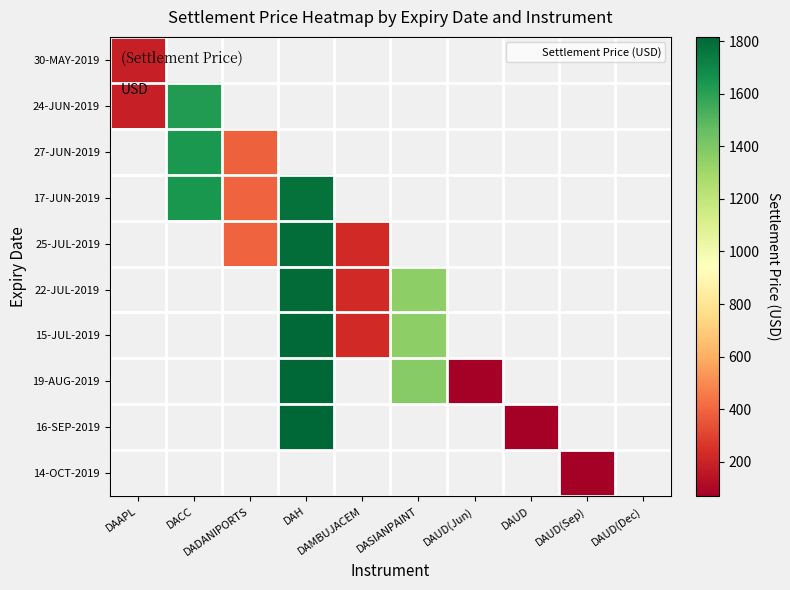

Which category has the lowest value in the 30-MAY-2019 series?

DAAPL